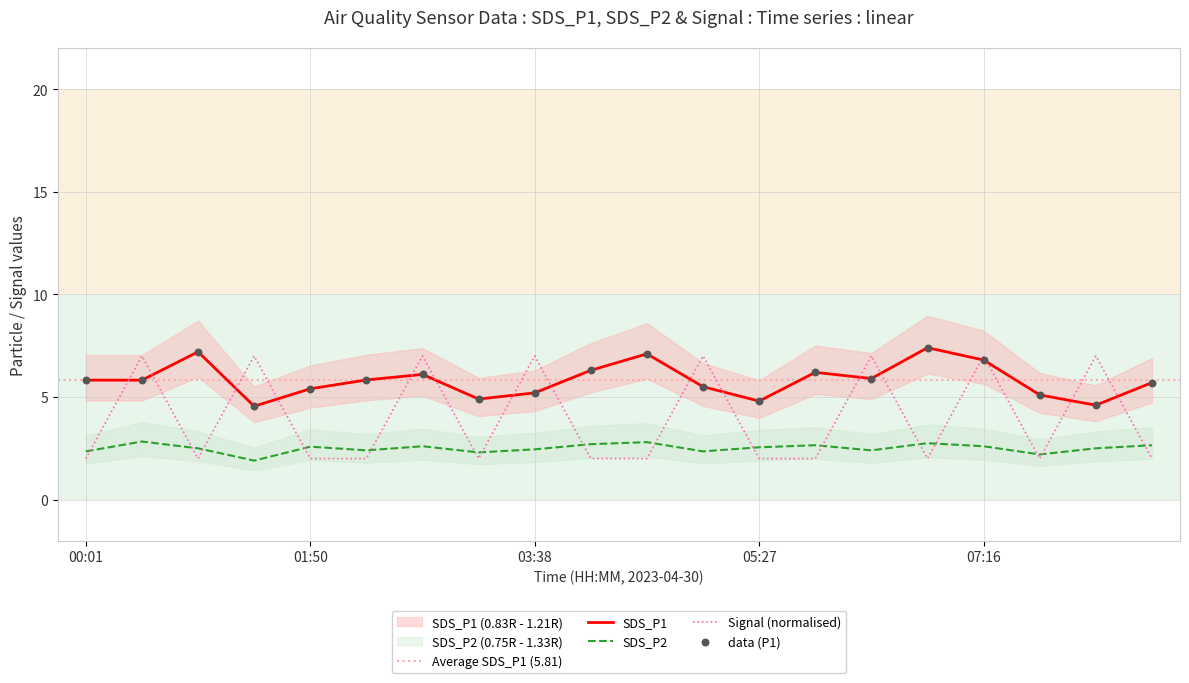

Is the value of Signal at 05:00 greater than the value of SDS_P1 at 00:01?

Yes